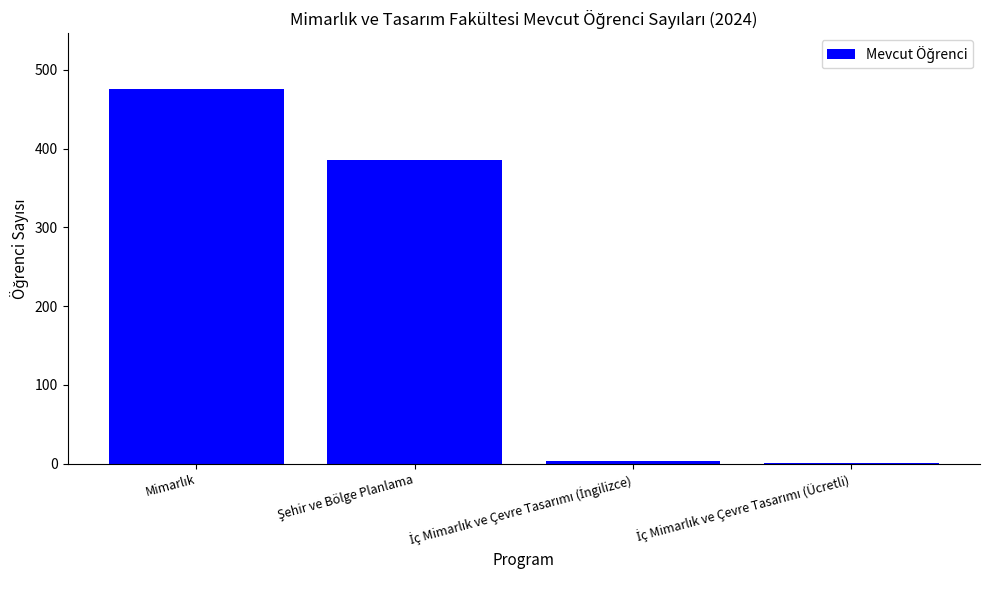

What is the greatest value displayed?

475